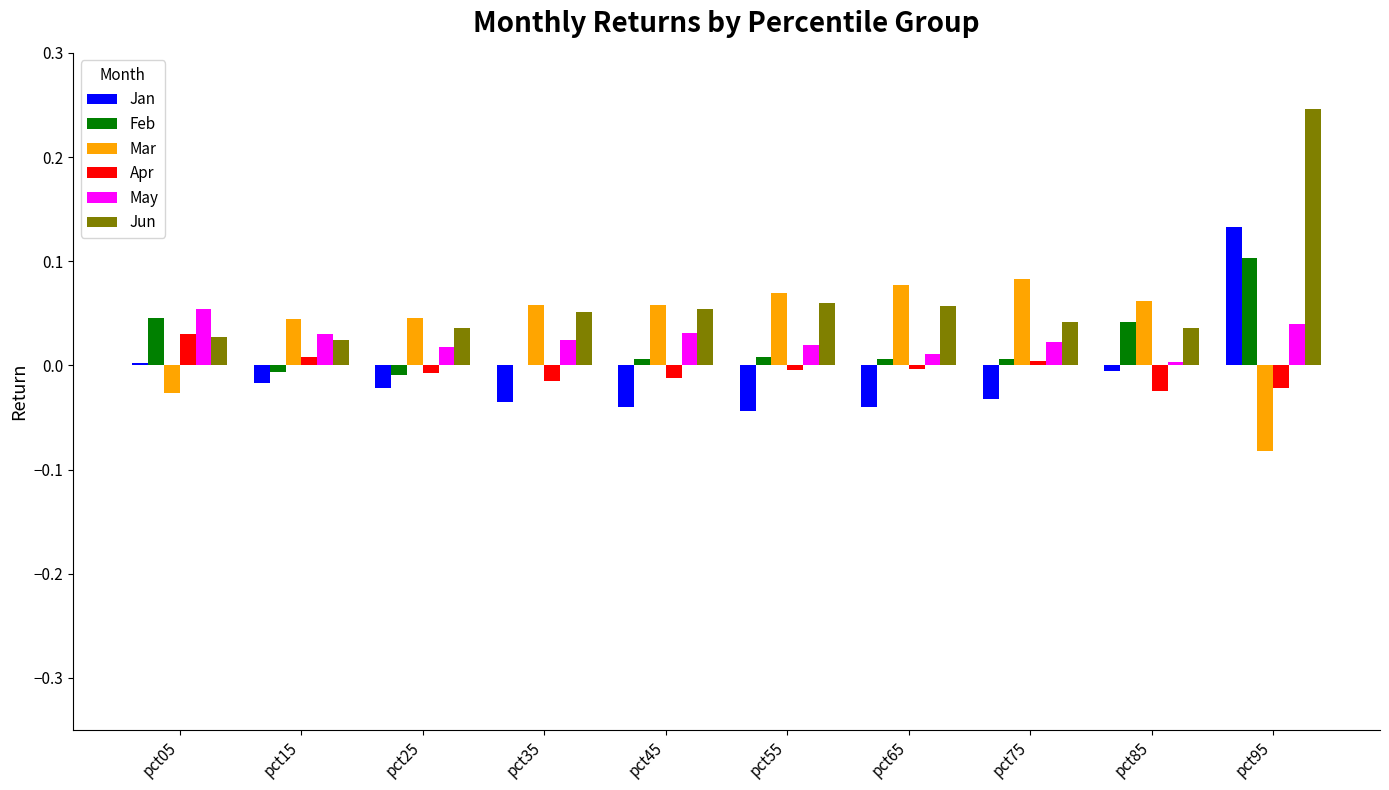

At which category is the sum across all series the highest?

pct95